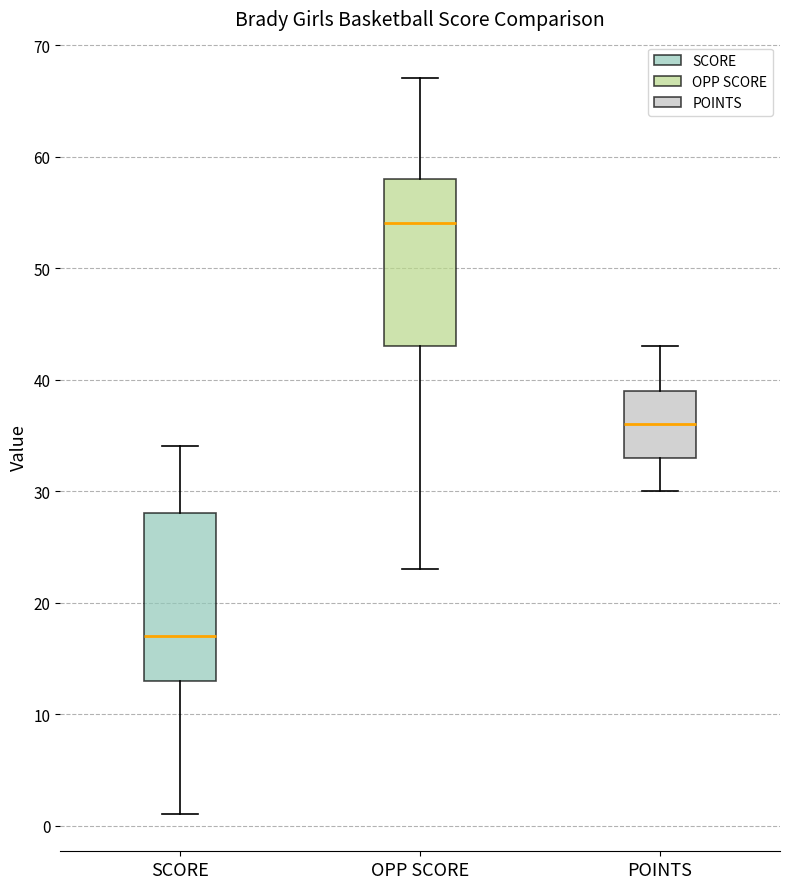

Reading left to right, read every box against the y-axis: the position of its median line, the range the box covers, and the ends of its whiskers. The values are not printed on the chart, so give them approximately, as read against the axis.

SCORE: median 17, box 13 to 28, whiskers 1 to 34
OPP SCORE: median 54, box 43 to 58, whiskers 23 to 67
POINTS: median 36, box 33 to 39, whiskers 30 to 43